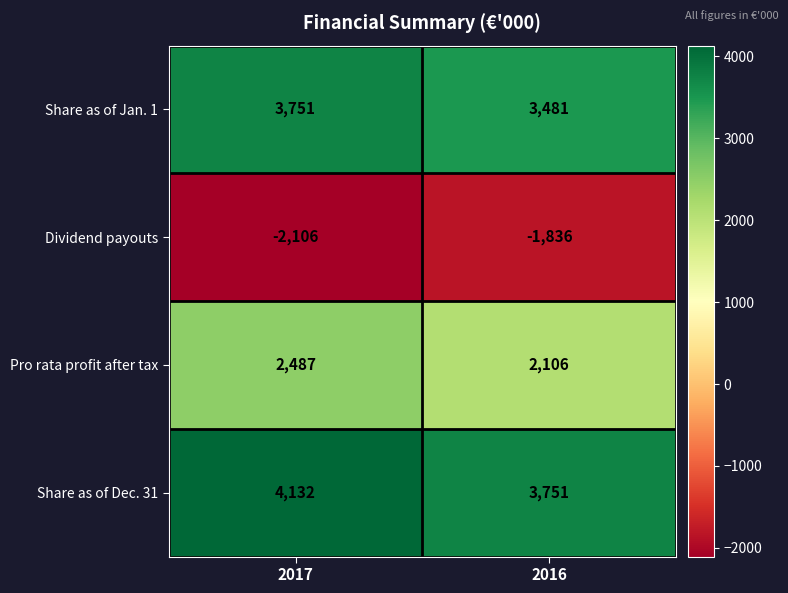

What is the spread (max minus min) of values at 2016?

5587